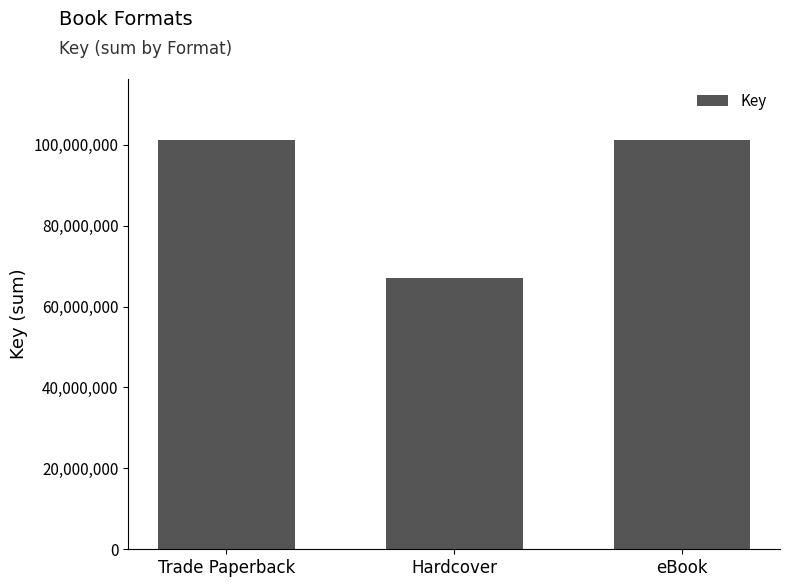

What is the label of the 3rd bar from the left?

eBook